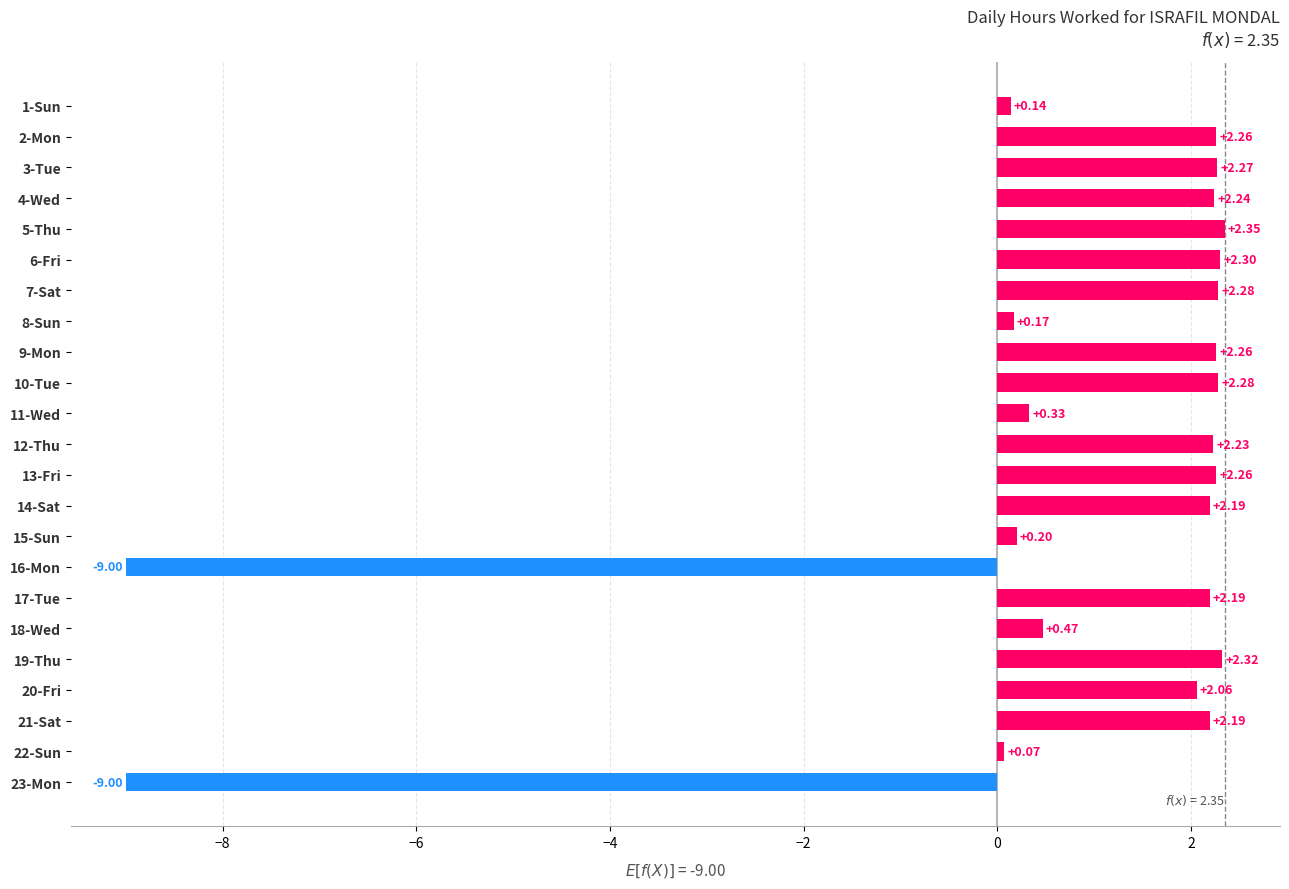

What is the sum of all values?

17.1